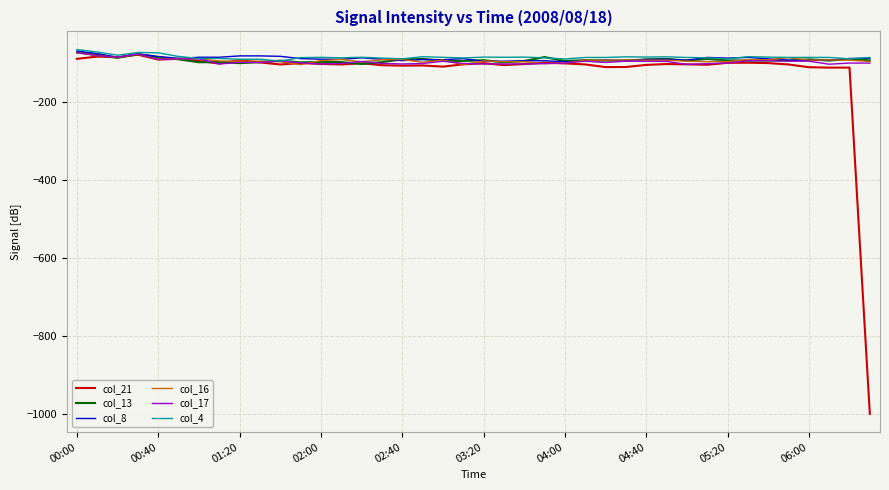

True or false: col_16 has more than 0 points higher than both neighbors.

True